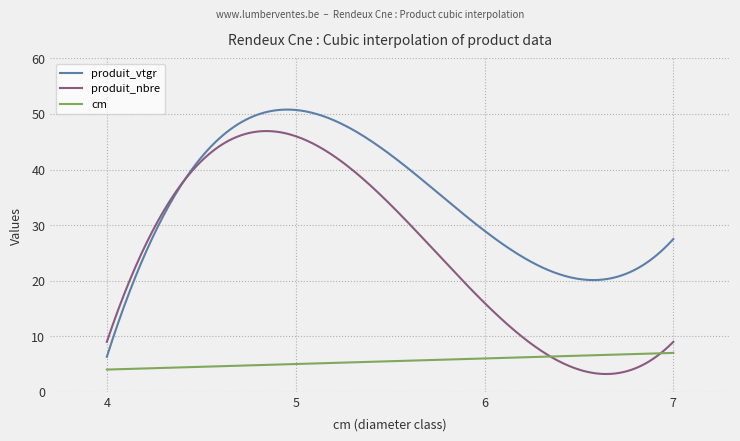

List the series in order of their overall mean, lowest first.

cm, produit_nbre, produit_vtgr